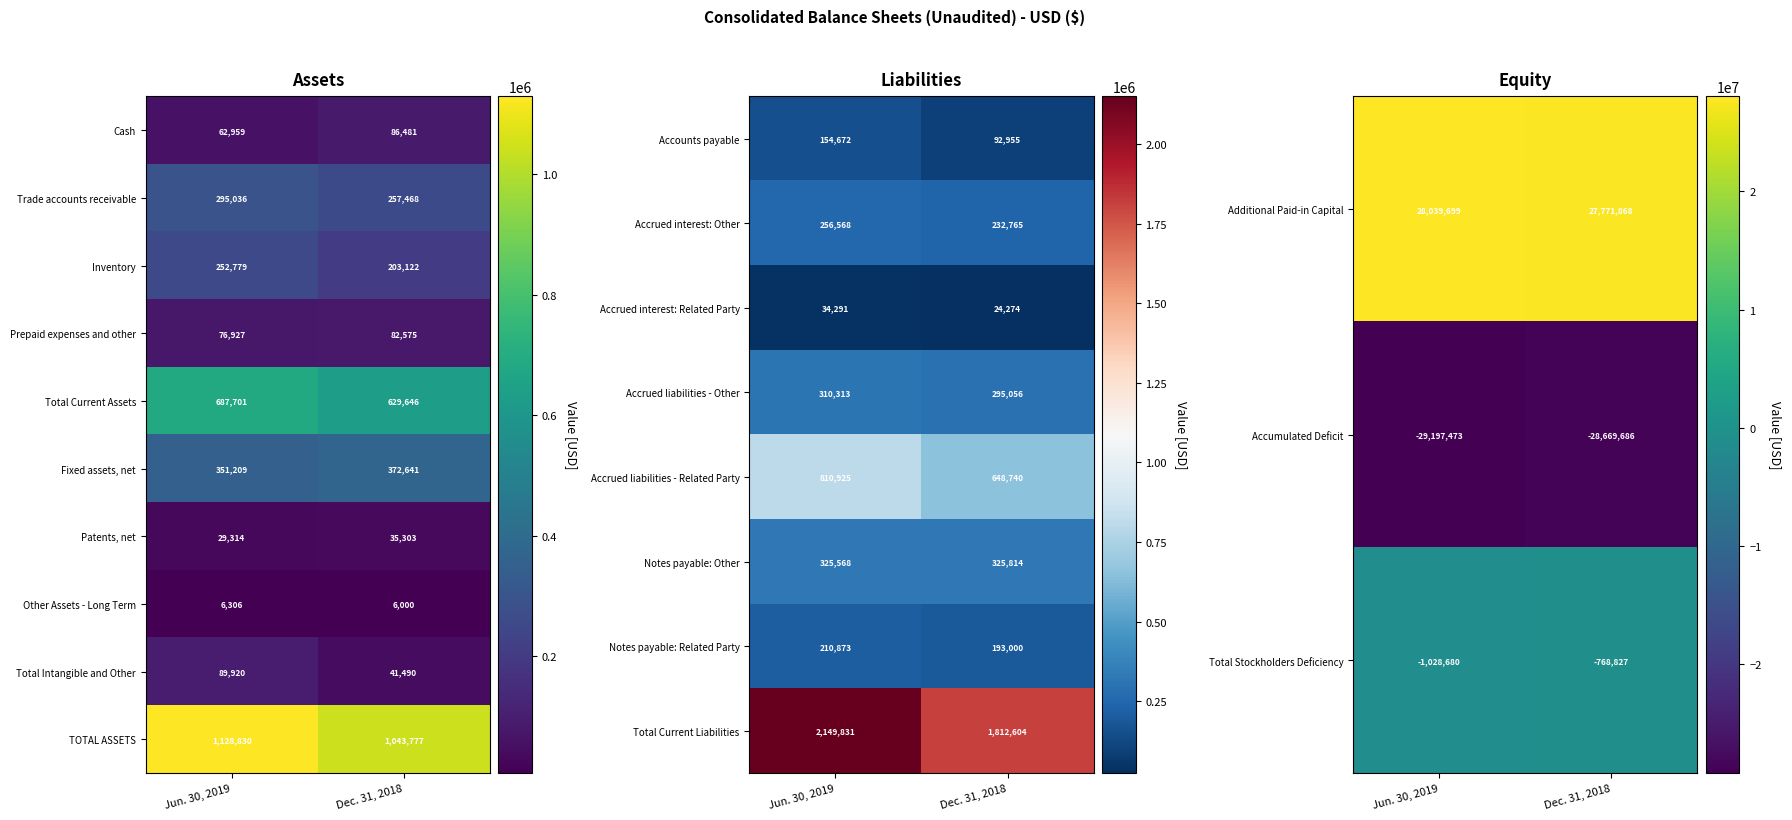

True or false: Patents, net has a value of 35303 at Dec. 31, 2018.

True